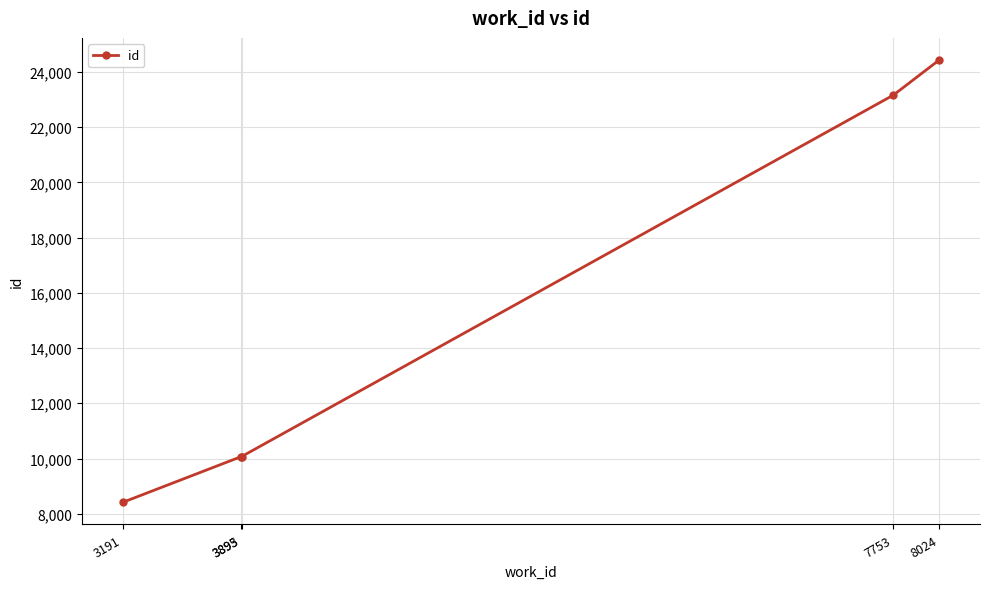

True or false: the data has more than 1 interior local peaks.

False